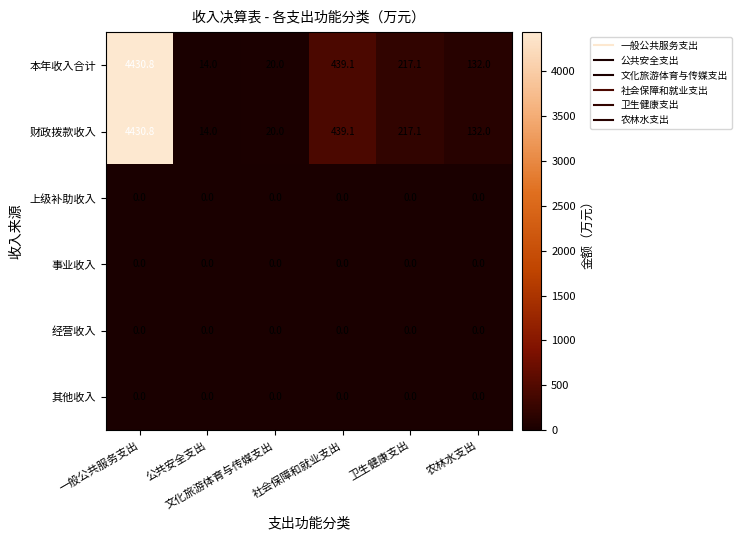

What is the difference between the maximum and second lowest values in the 财政拨款收入 series?

4410.8